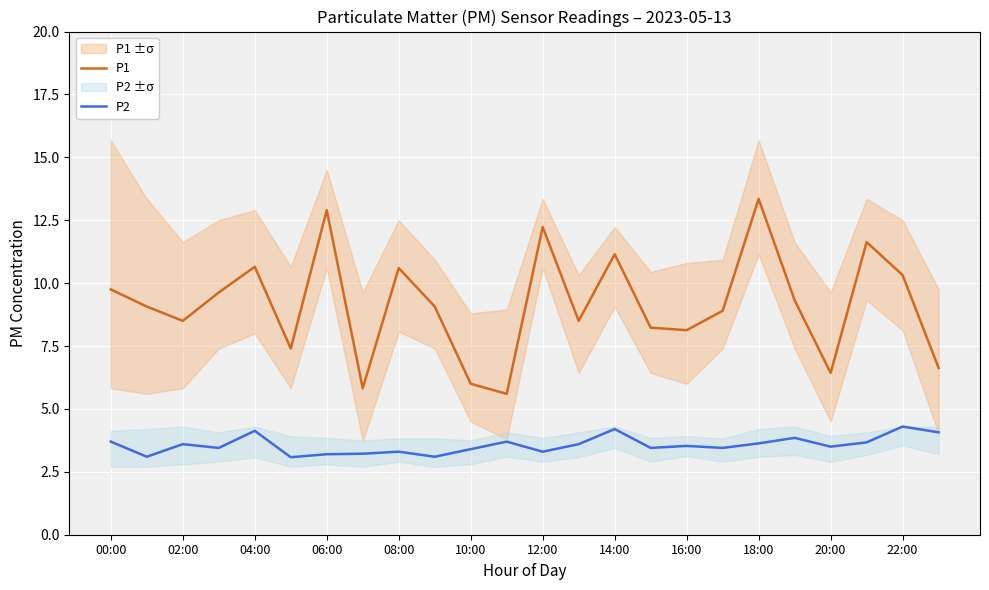

What is the highest value of the P2 series?

4.3